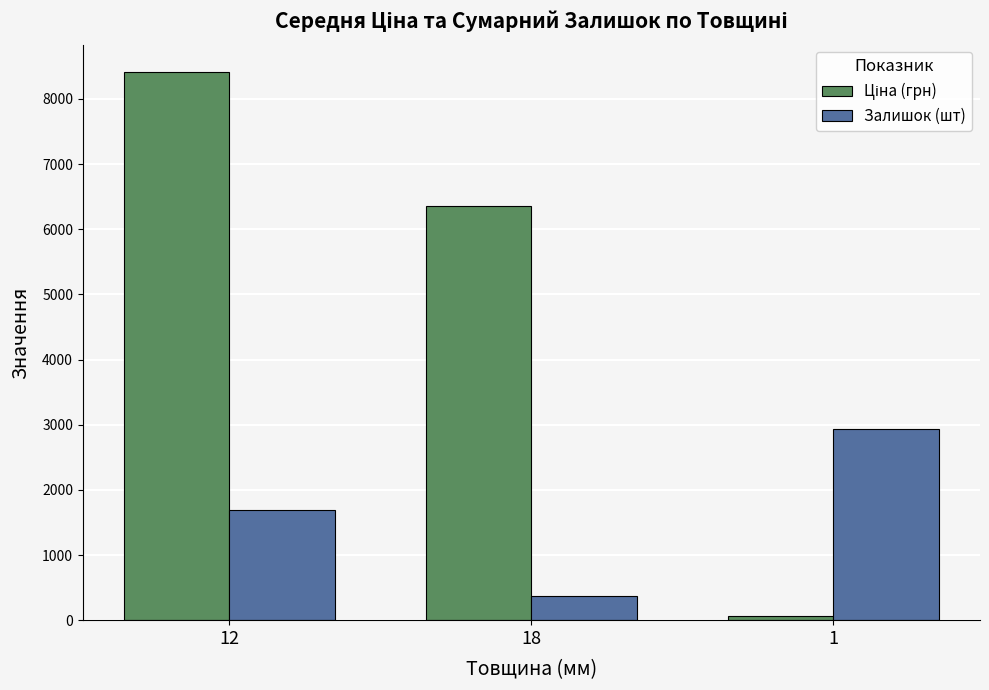

What is the difference between the second highest and minimum values in the Залишок (шт) series?

1319.0